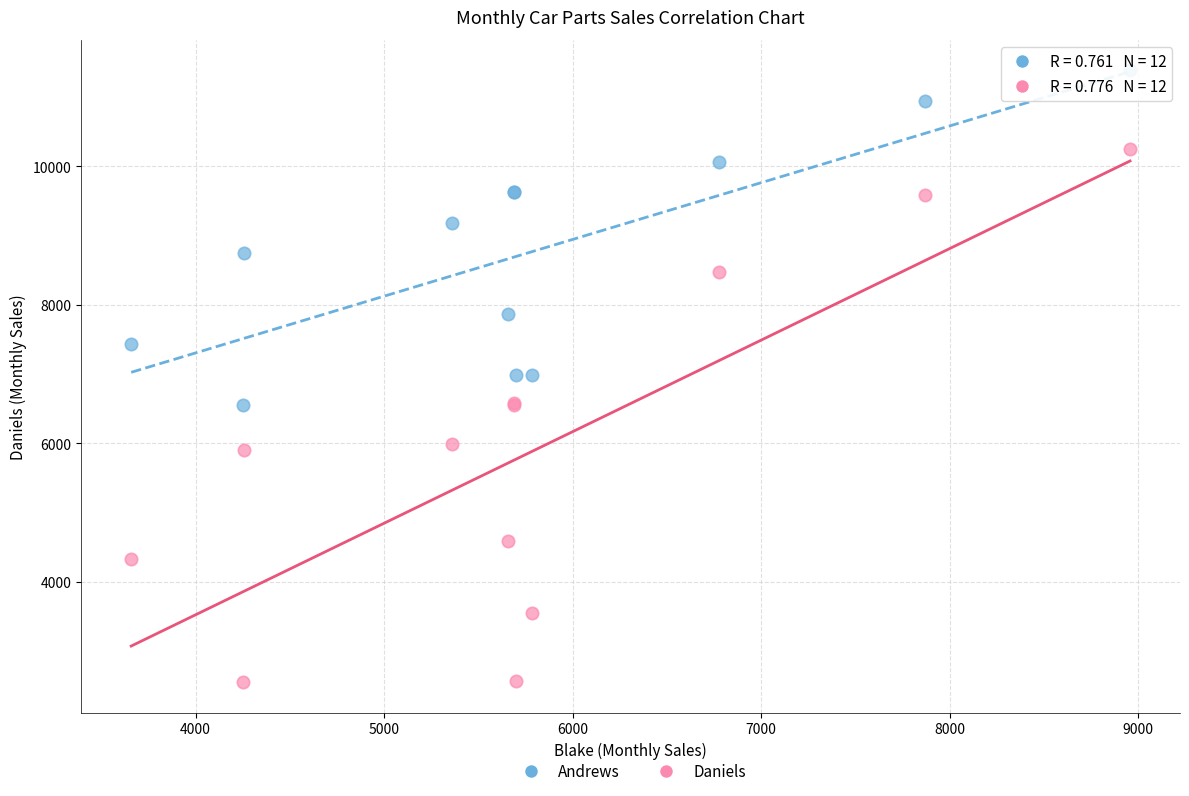

What are all the series names shown in the legend?

Andrews, Daniels